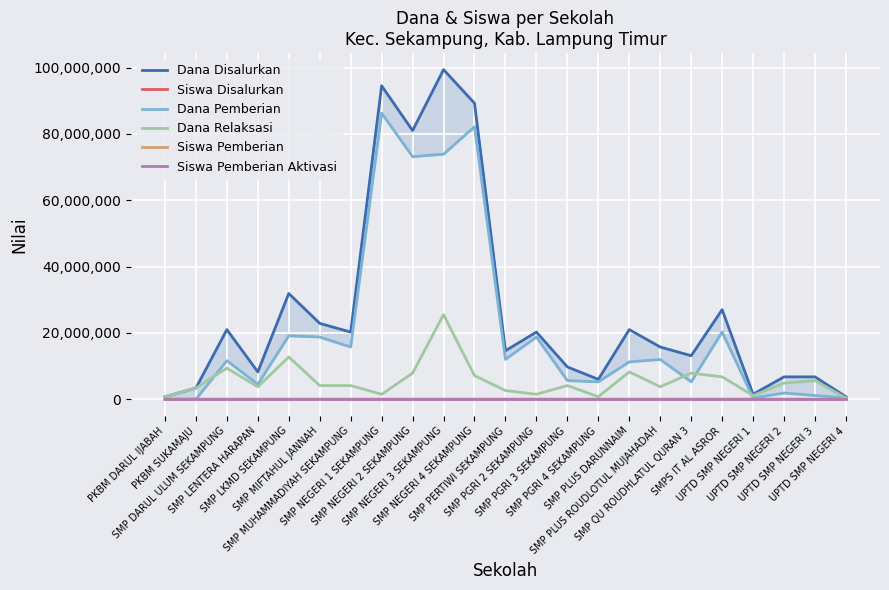

At which category is the sum across all series the highest?

SMP NEGERI 3 SEKAMPUNG